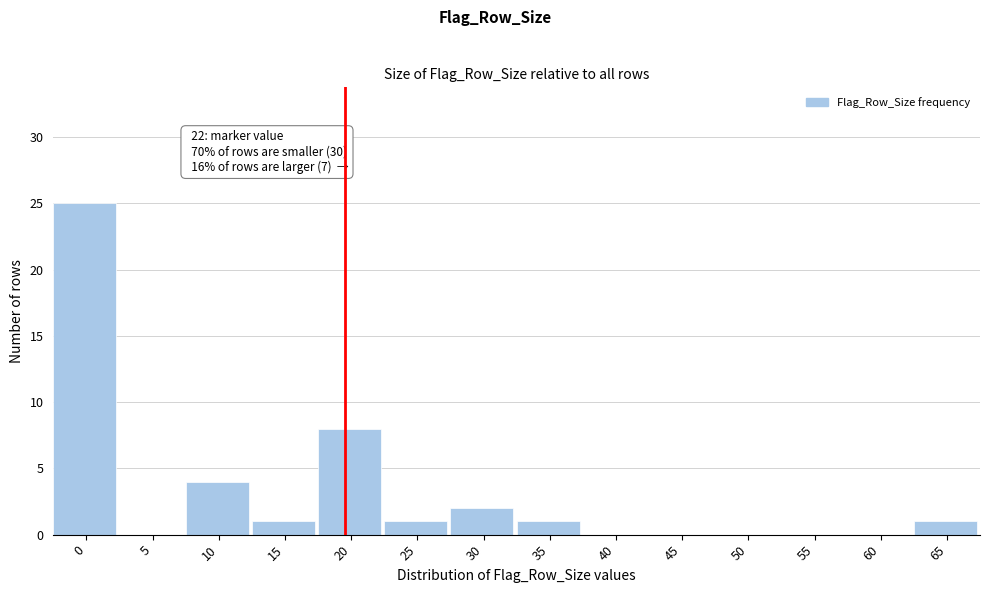

Reading left to right, what are all the values shown in this chart?

0=25	5=0	10=4	15=1	20=8	25=1	30=2	35=1	40=0	45=0	50=0	55=0	60=0	65=1